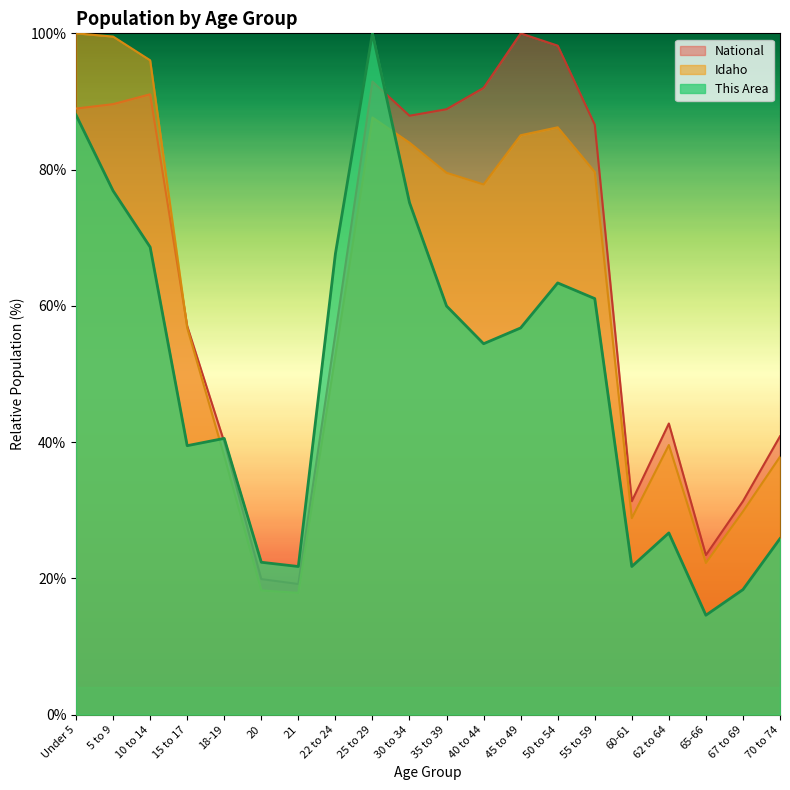

What is the sum of all This Area values?

1003.3